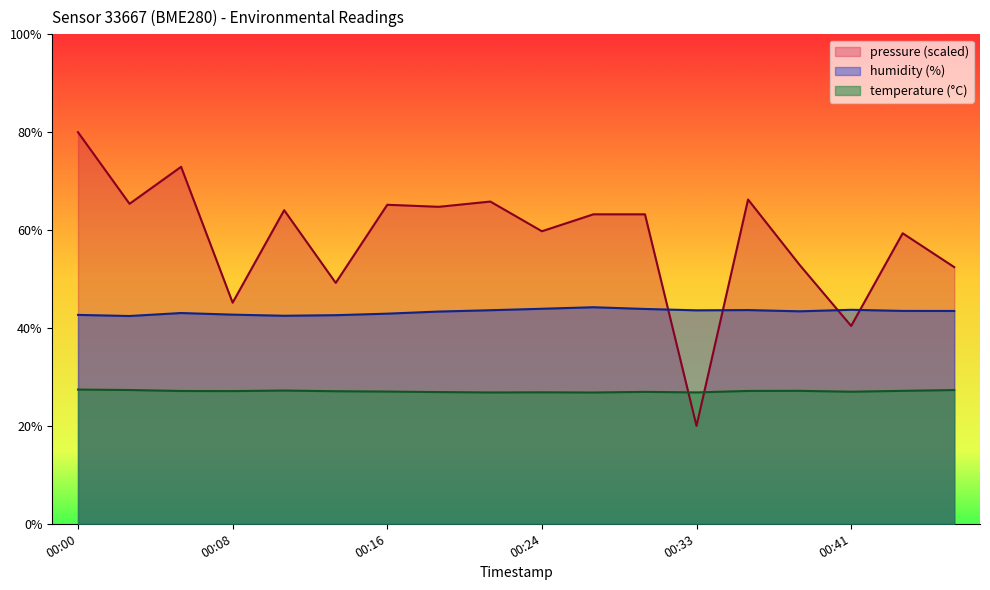

What is the value of the humidity point at the 12th from the left?

43.9